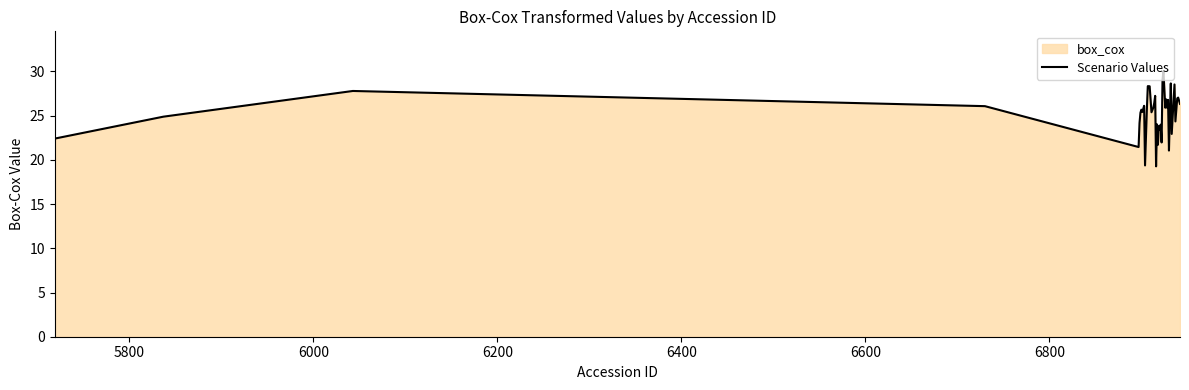

Count the number of values greater than 25.

25